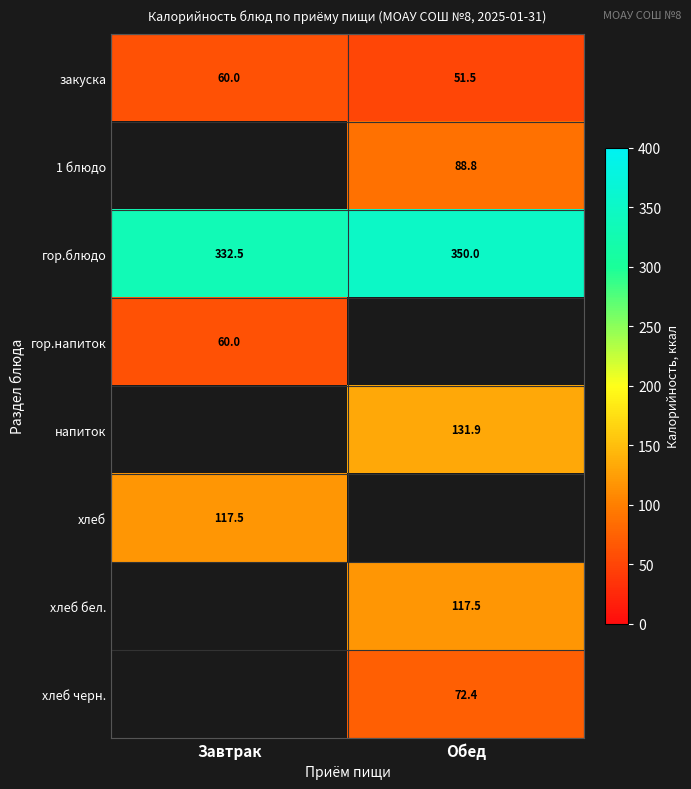

Which category has the lowest value across all series?

Обед